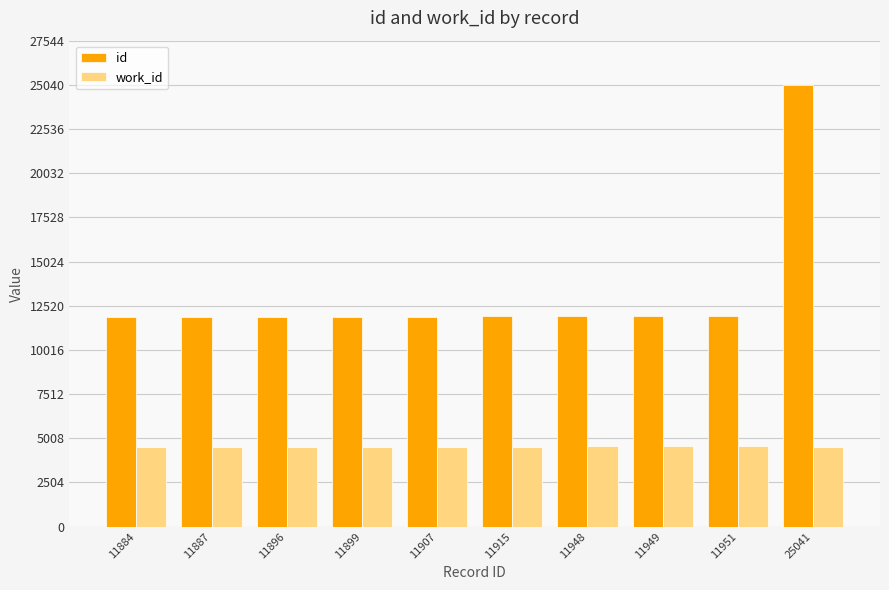

What is the average value of the work_id series?

4532